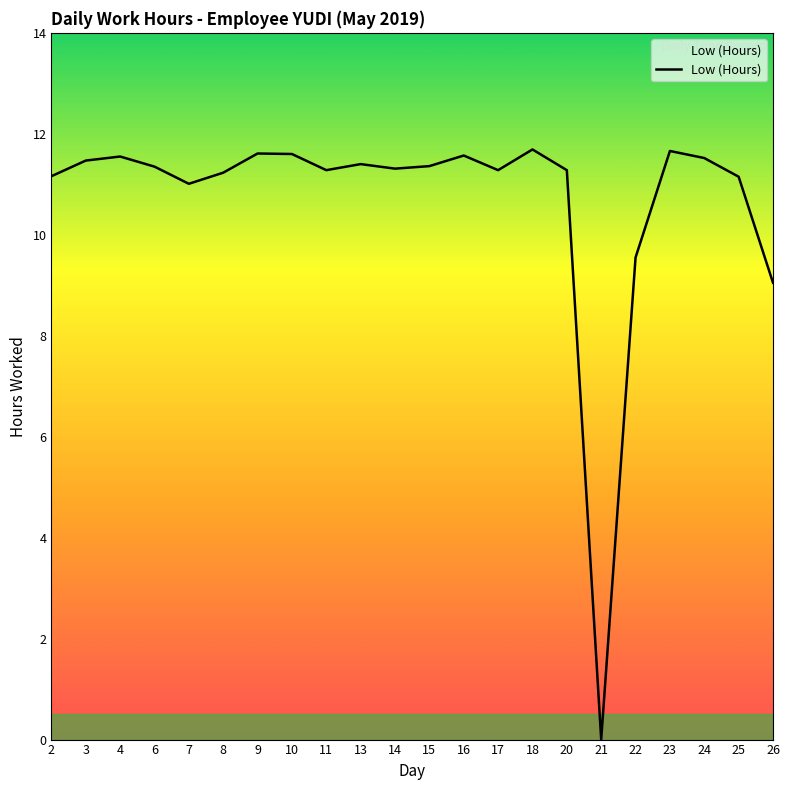

What is the change in value from 7 to 10?

+0.6